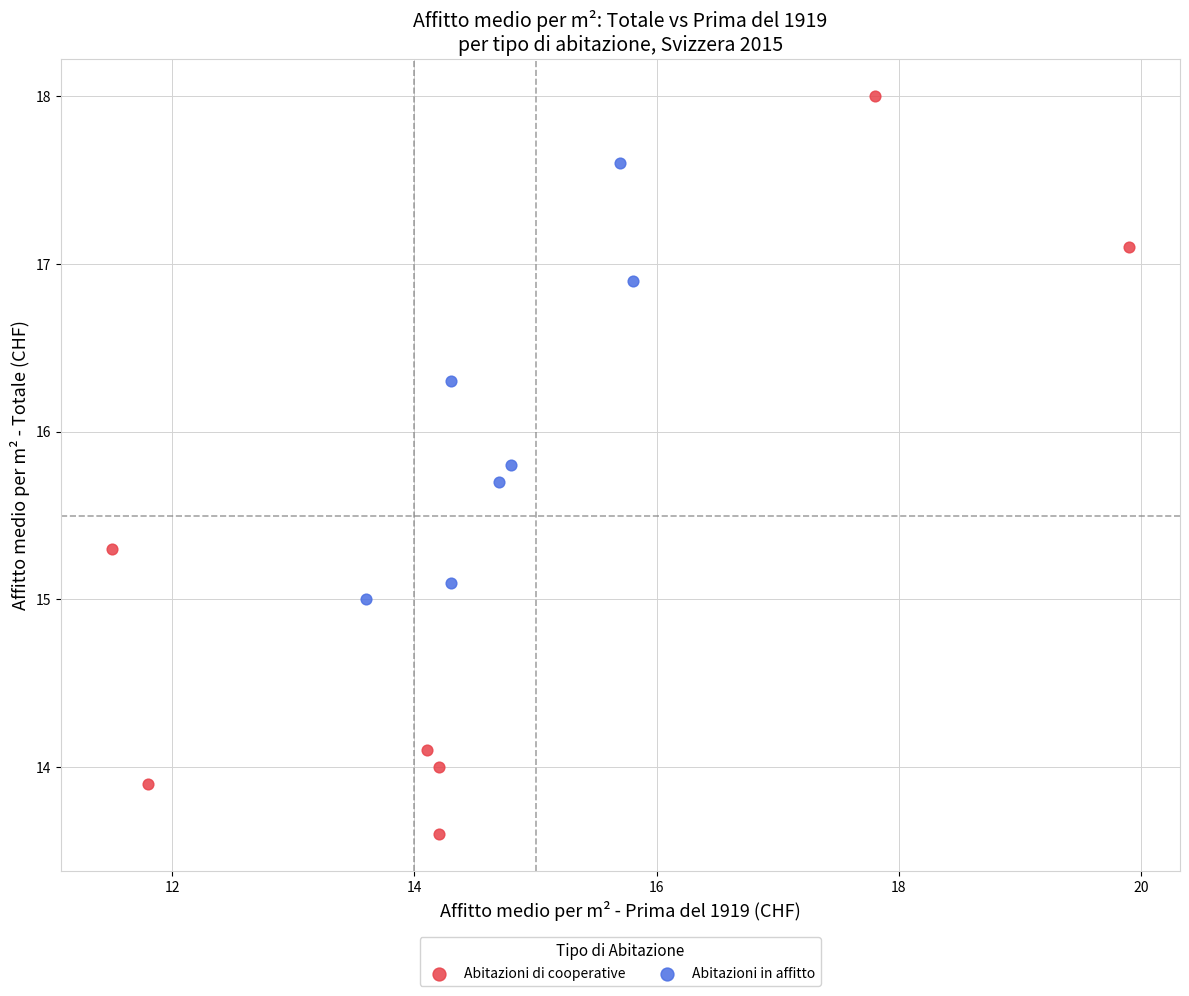

What are all the series names shown in the legend?

Abitazioni di cooperative, Abitazioni in affitto